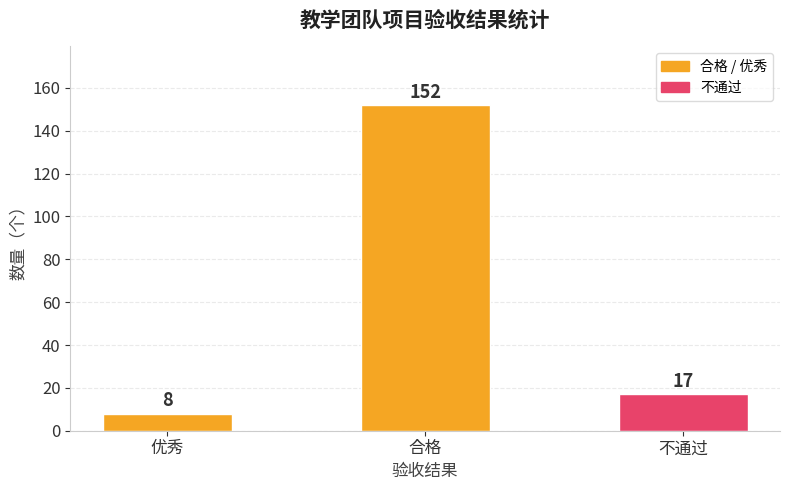

Is it true that the value at 不通过 is 31?

False